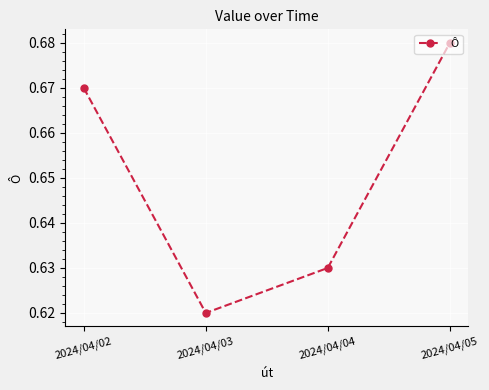

At which label is the value closest to 0?

2024/04/03